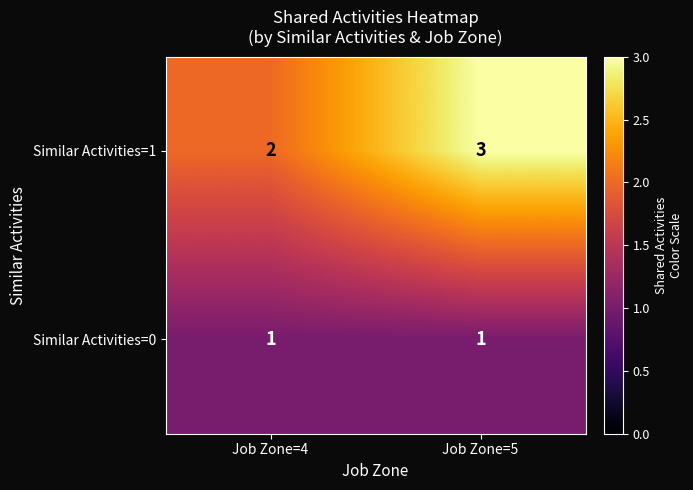

Which label corresponds to the largest value in the chart?

Job Zone=5